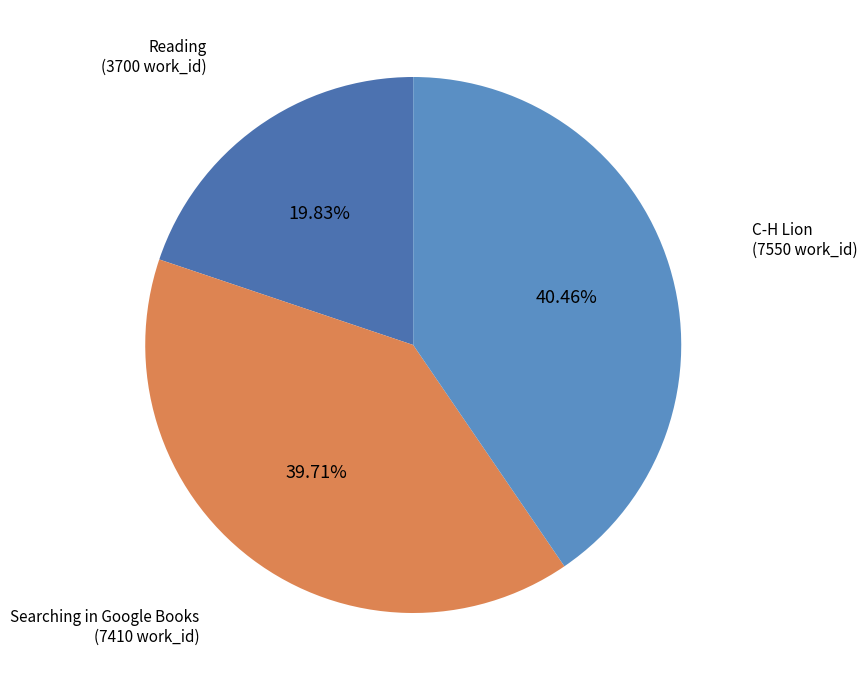

Does any single category account for the majority?

No